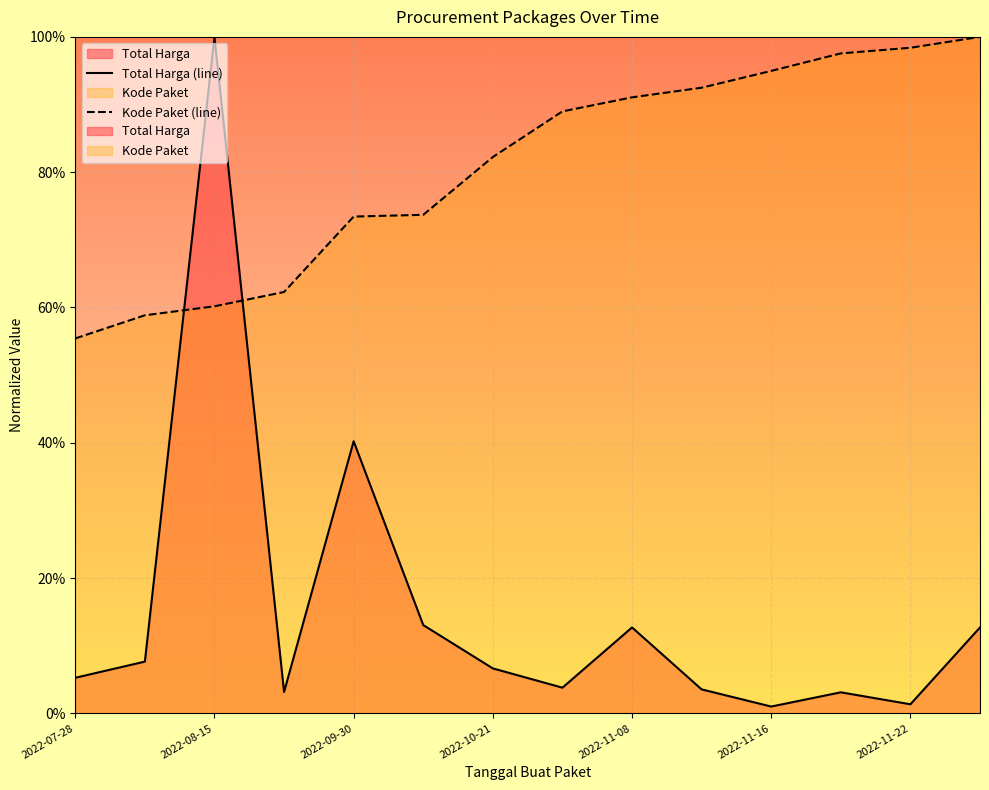

How many lines are shown in the chart?

2